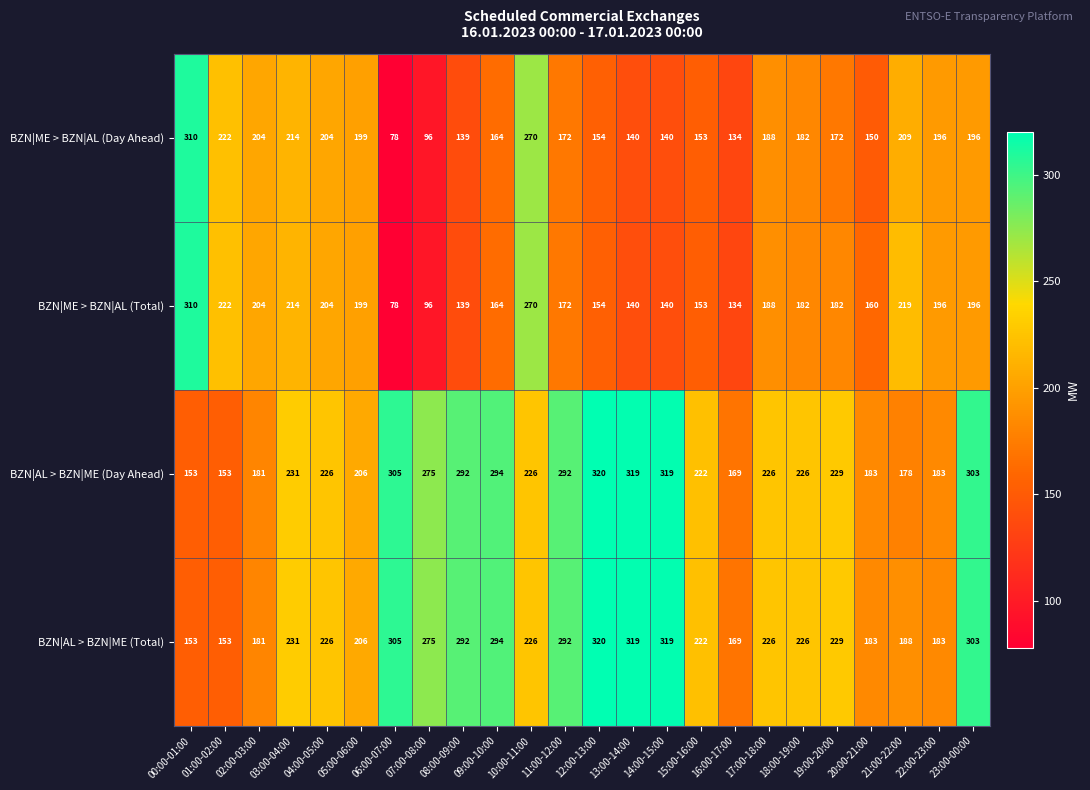

Rank the series at 21:00-22:00 from highest to lowest value.

BZN|ME > BZN|AL (Total), BZN|ME > BZN|AL (Day Ahead), BZN|AL > BZN|ME (Total), BZN|AL > BZN|ME (Day Ahead)